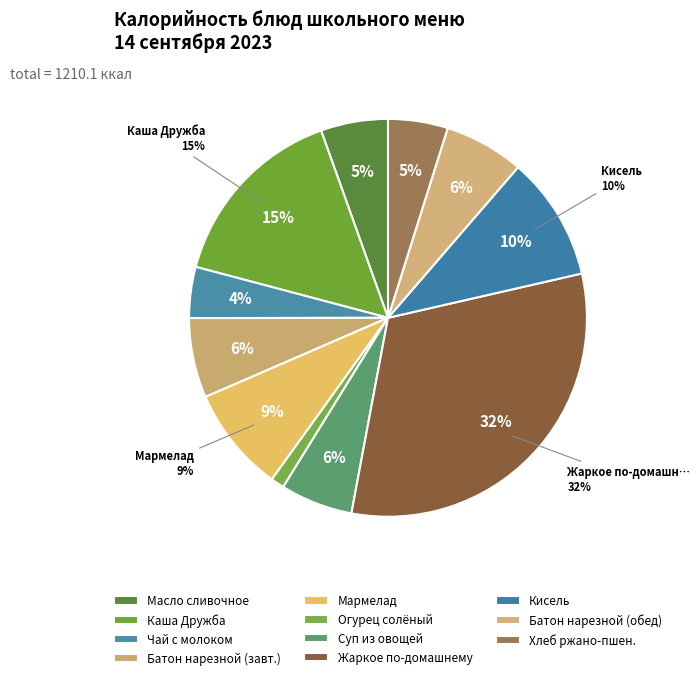

How many segments does this pie chart have?

11